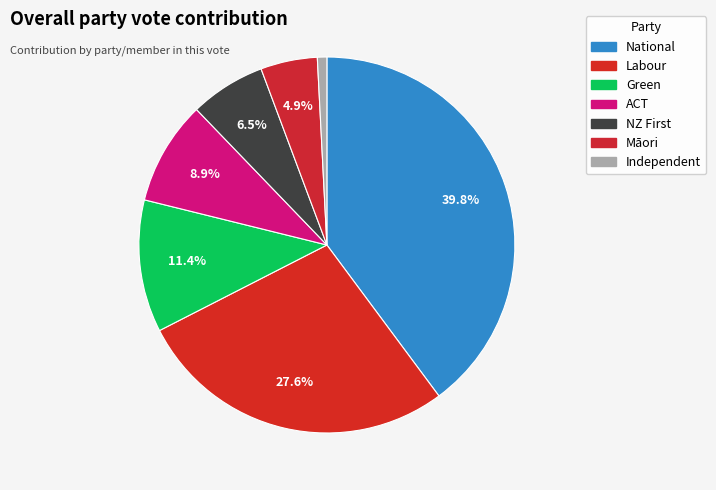

What percentage is the National slice, to the nearest percent?

40%